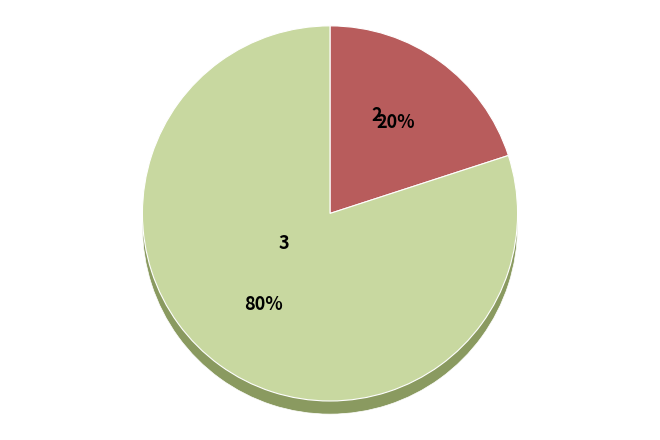

What is the total percentage of 3 and 2?

100.0%